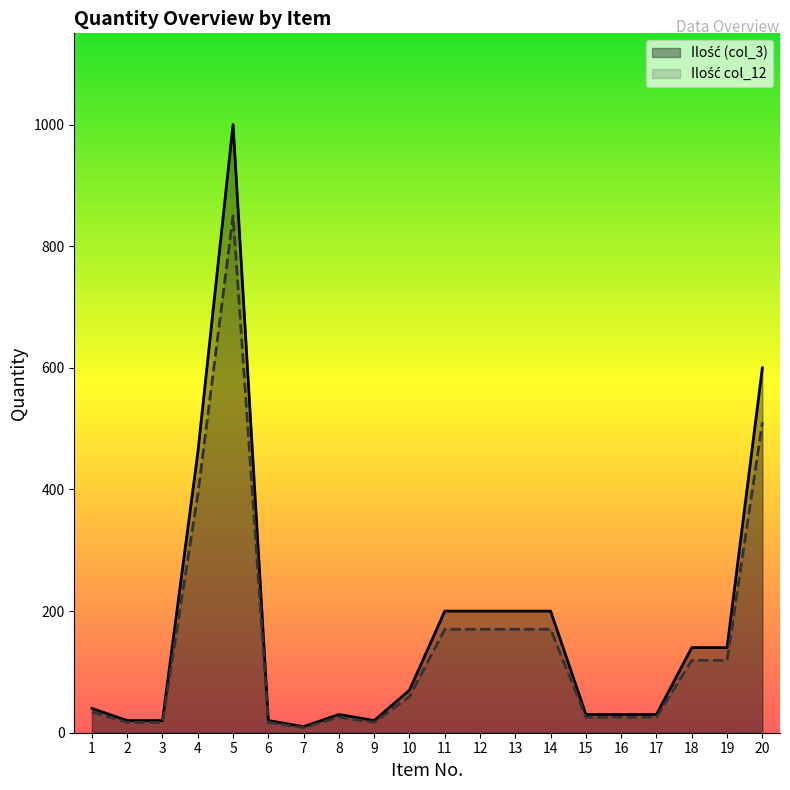

The Ilość (col_3) series shows 42.1 at 10. True or false?

False